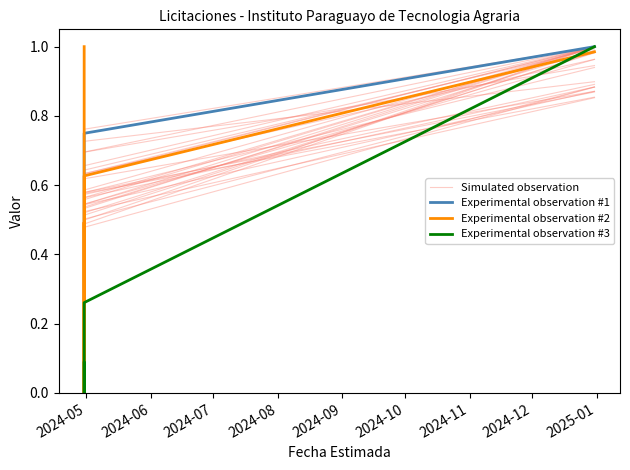

The Simulated observation series shows 0.9 at 2024-11. True or false?

True